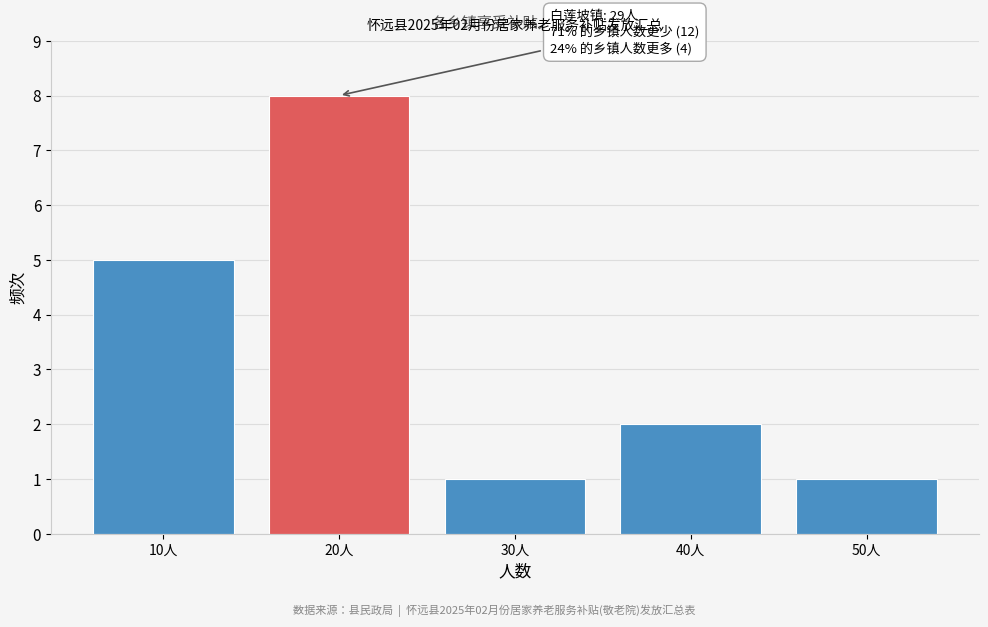

Reading left to right, extract all data points from this chart.

10人=5	20人=8	30人=1	40人=2	50人=1